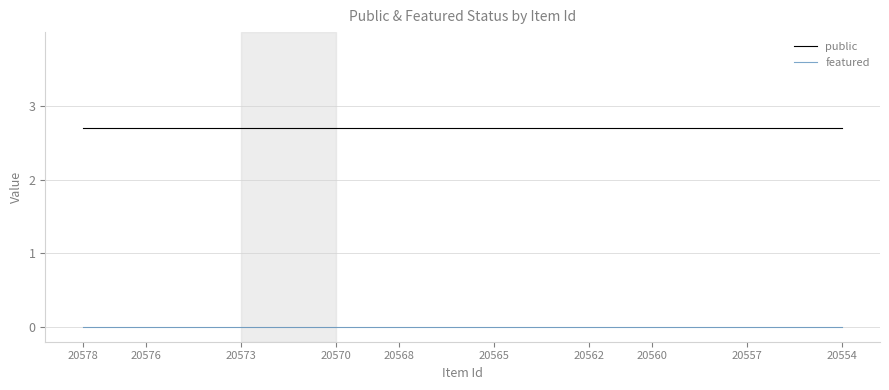

At how many categories does at least one series exceed 1?

25